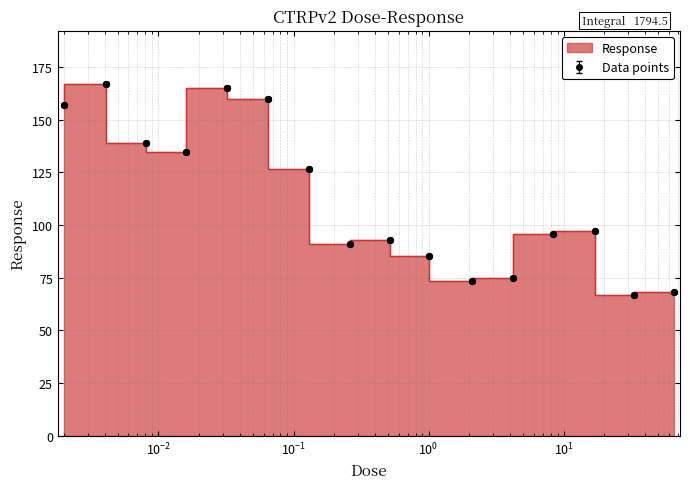

Which has a higher value, 0.002 or 0.016?

0.002